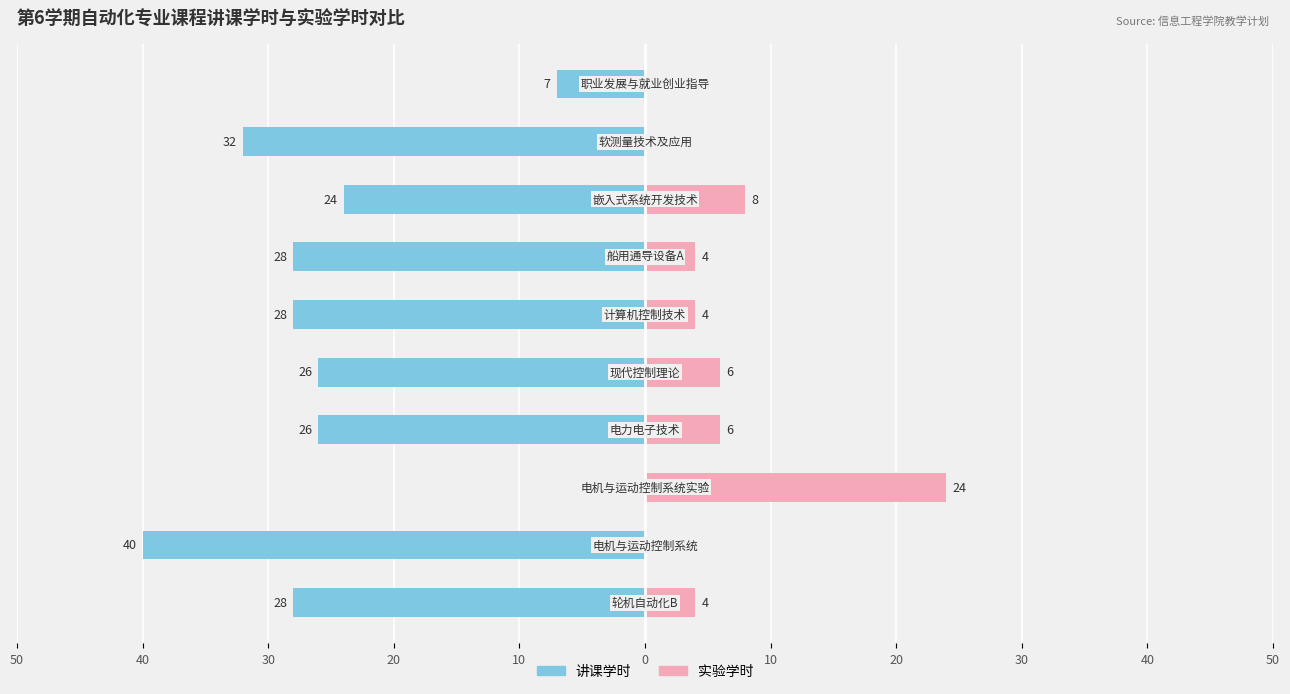

Which series changed the most between 40 and 30?

讲课学时